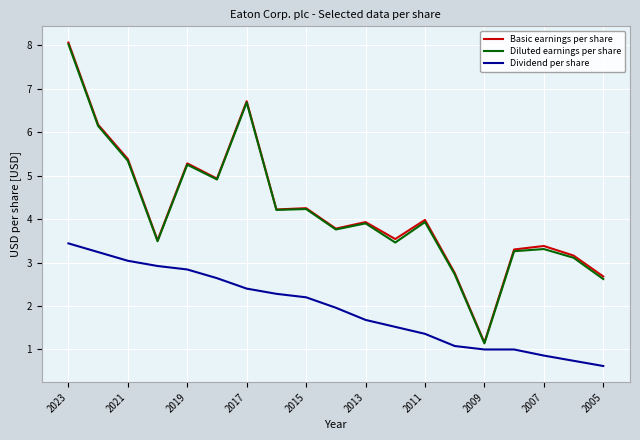

Count the number of categories in the chart.

19